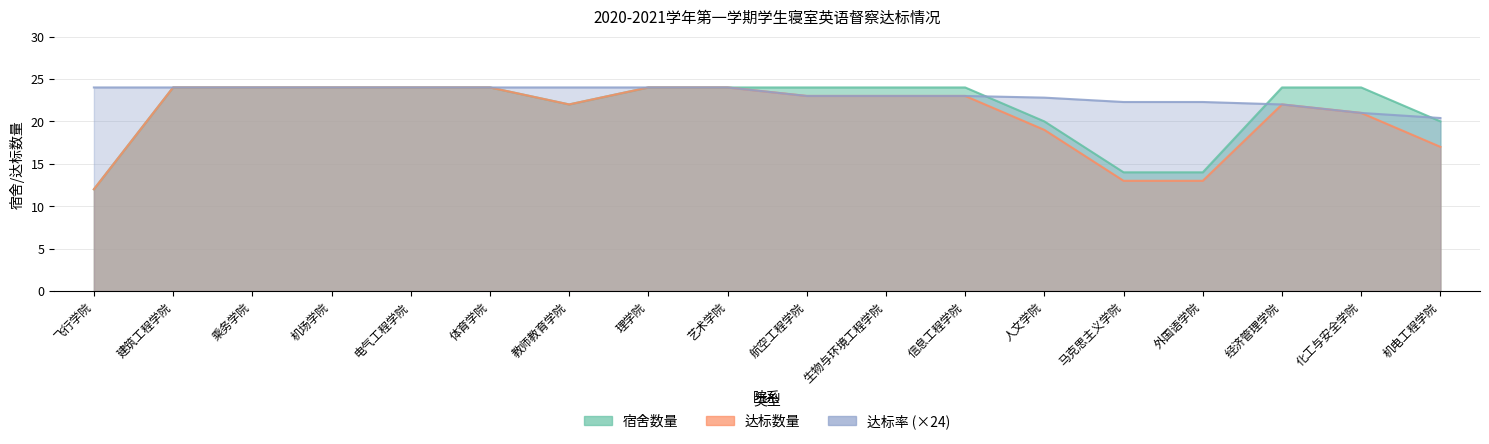

How many distinct data groups are displayed?

3